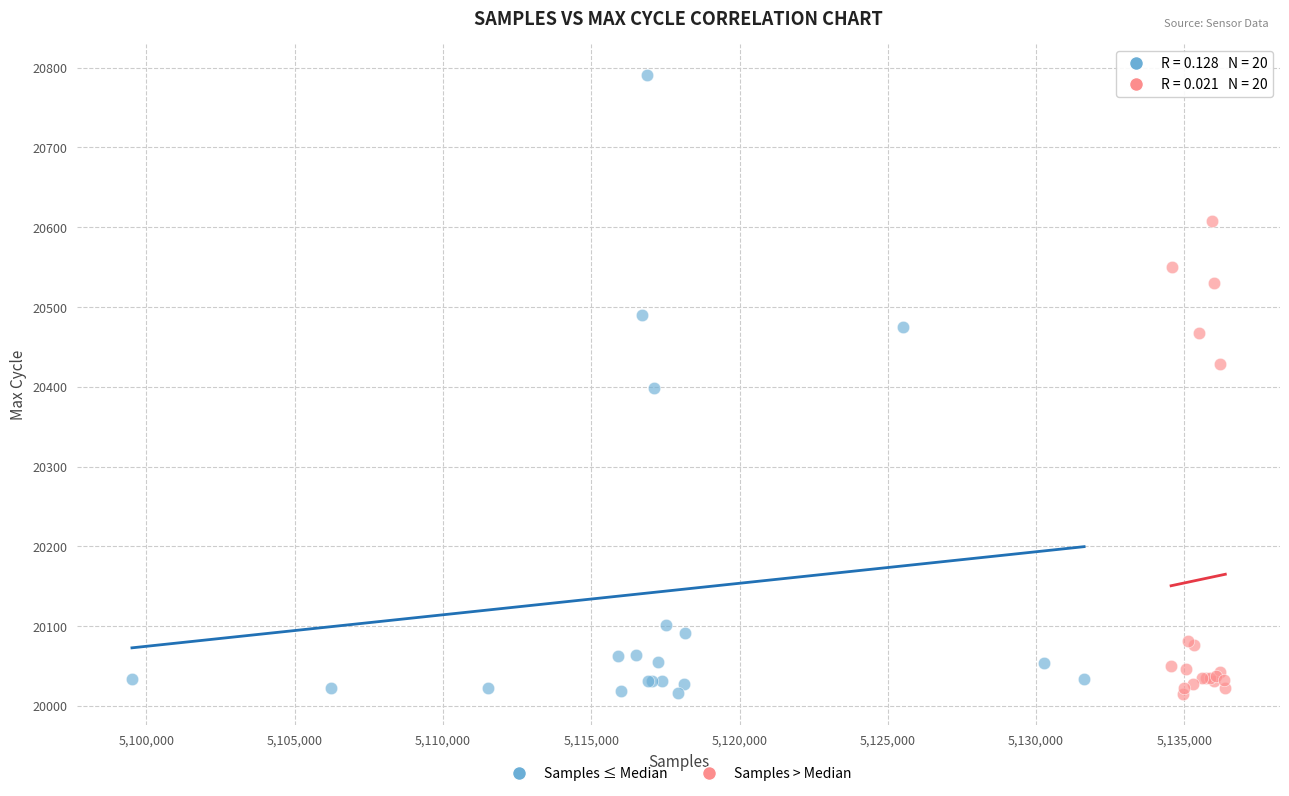

Which series has the largest Y range (max minus min)?

Samples ≤ Median